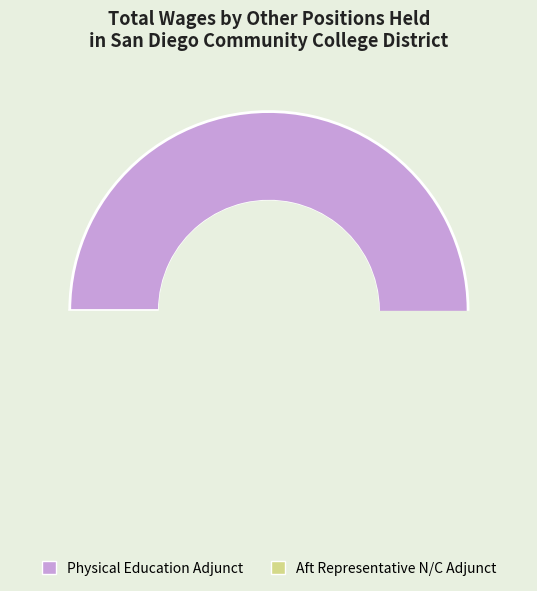

To the nearest percent, what is the combined percentage of Aft Representative N/C Adjunct and Physical Education Adjunct?

100%